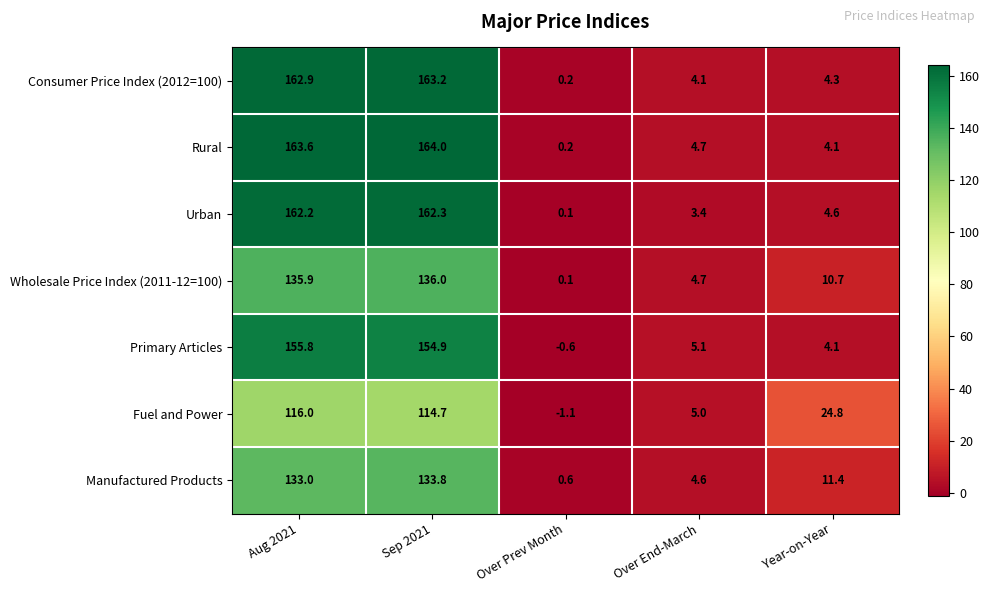

Rank the series by their maximum value, from highest to lowest.

Rural, Consumer Price Index (2012=100), Urban, Primary Articles, Wholesale Price Index (2011-12=100), Manufactured Products, Fuel and Power